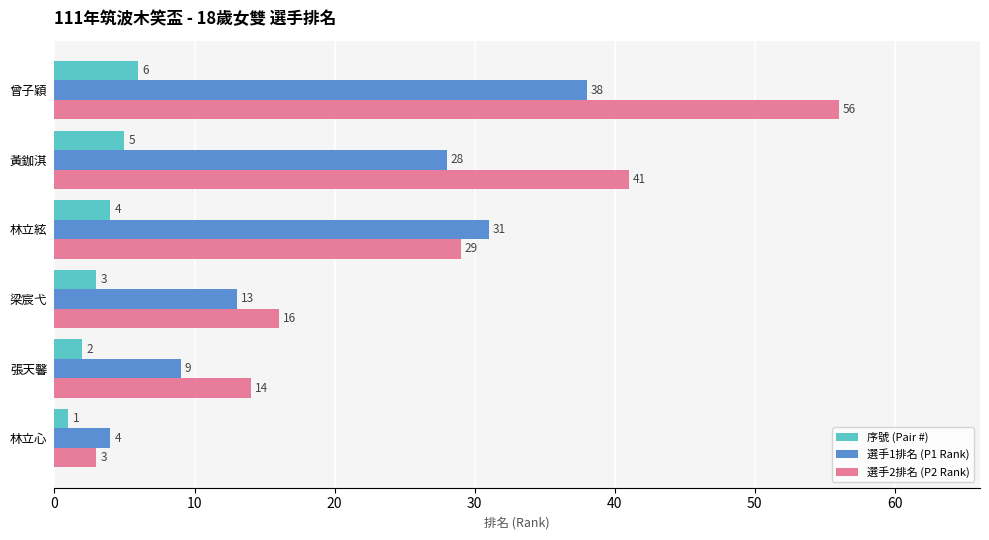

How many values in the 序號 (Pair #) series are below 4?

3